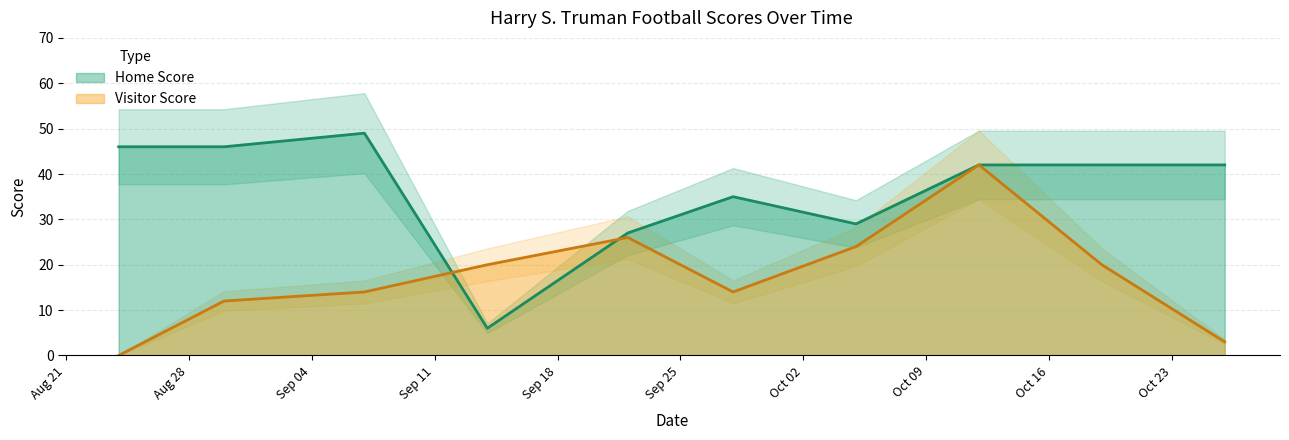

What is the total value across all series at 2018-10-26?

45